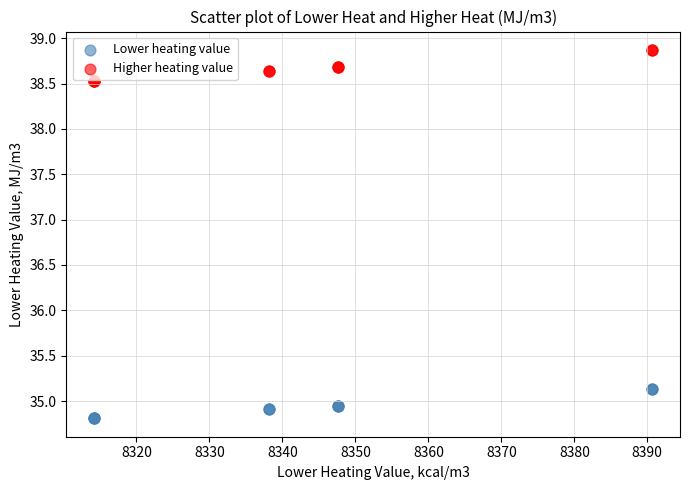

Which series has the widest spread of Y values?

Higher heating value